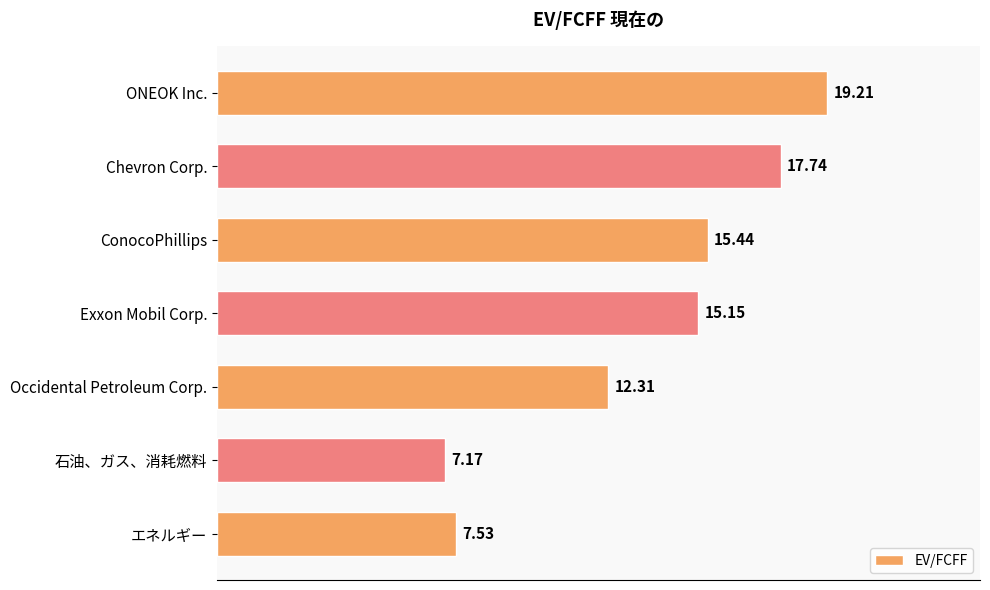

What is the difference between the values at エネルギー and 石油、ガス、消耗燃料?

0.4